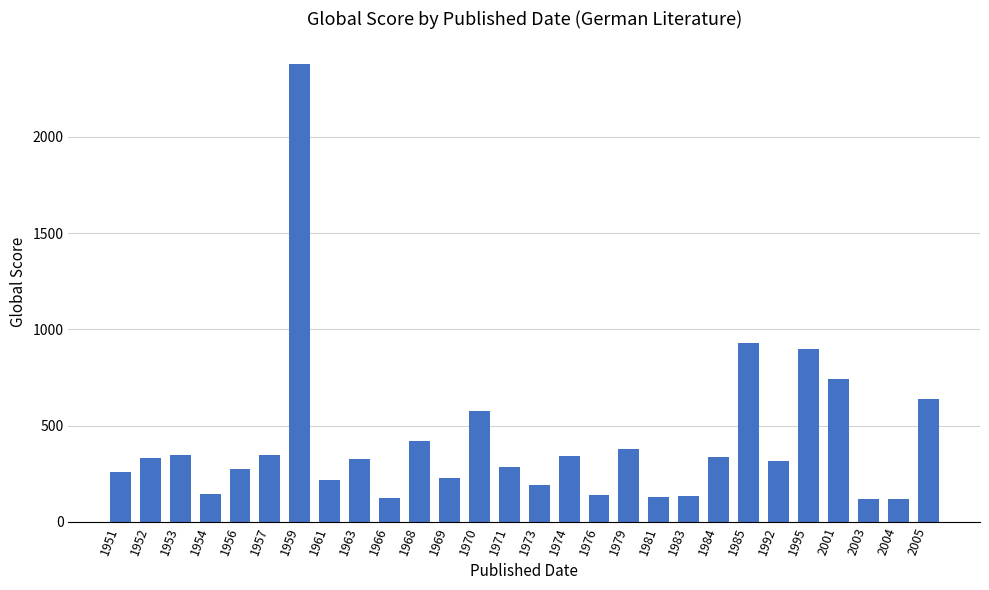

What is the average value?

416